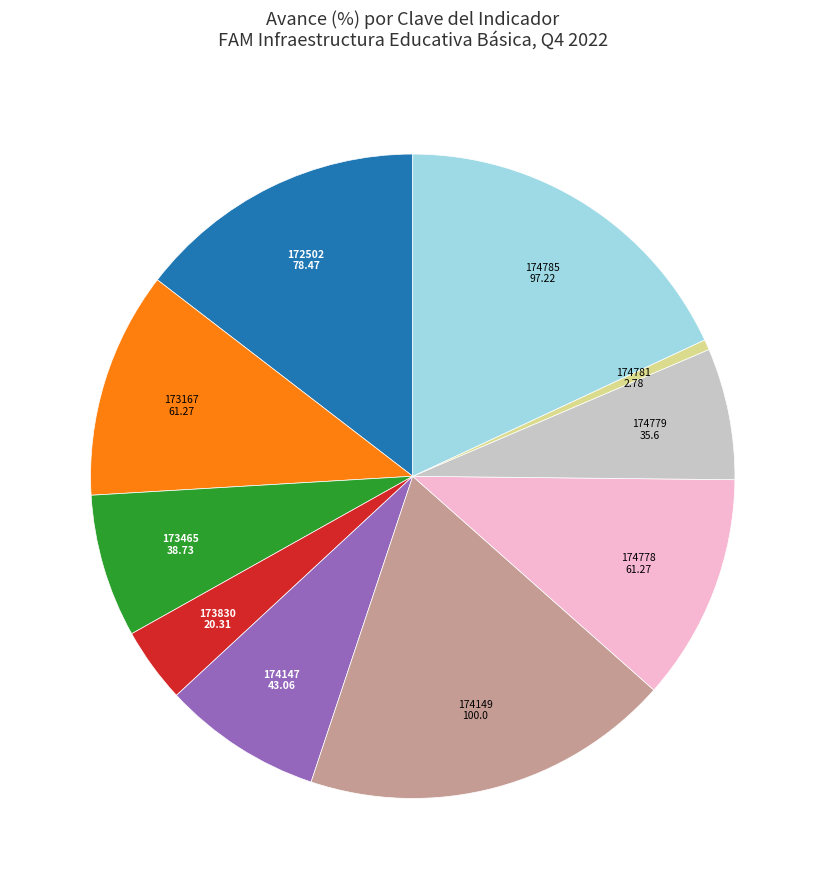

Is there a majority slice in this chart?

No